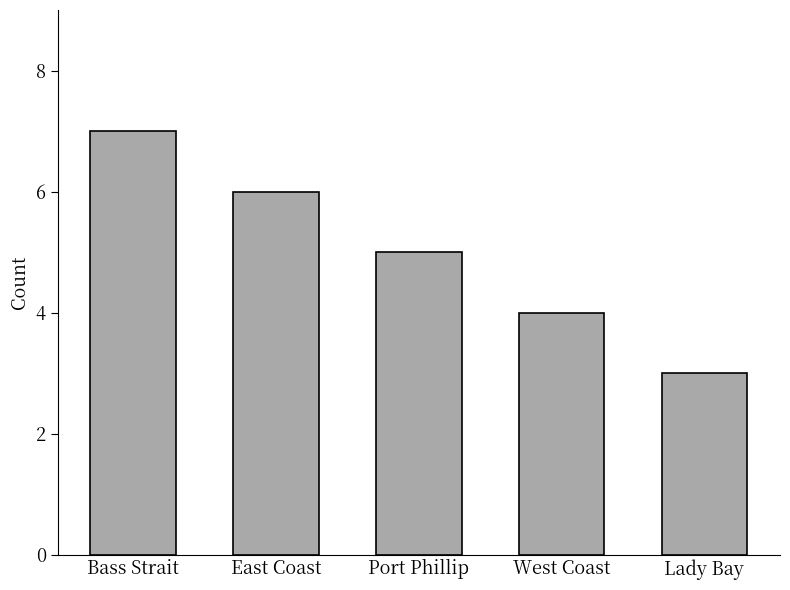

Rank the categories by value from lowest to highest.

Lady Bay, West Coast, Port Phillip, East Coast, Bass Strait